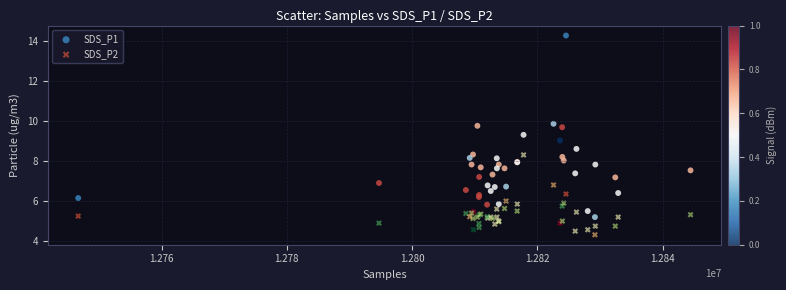

Which series reaches the maximum Y coordinate?

SDS_P1